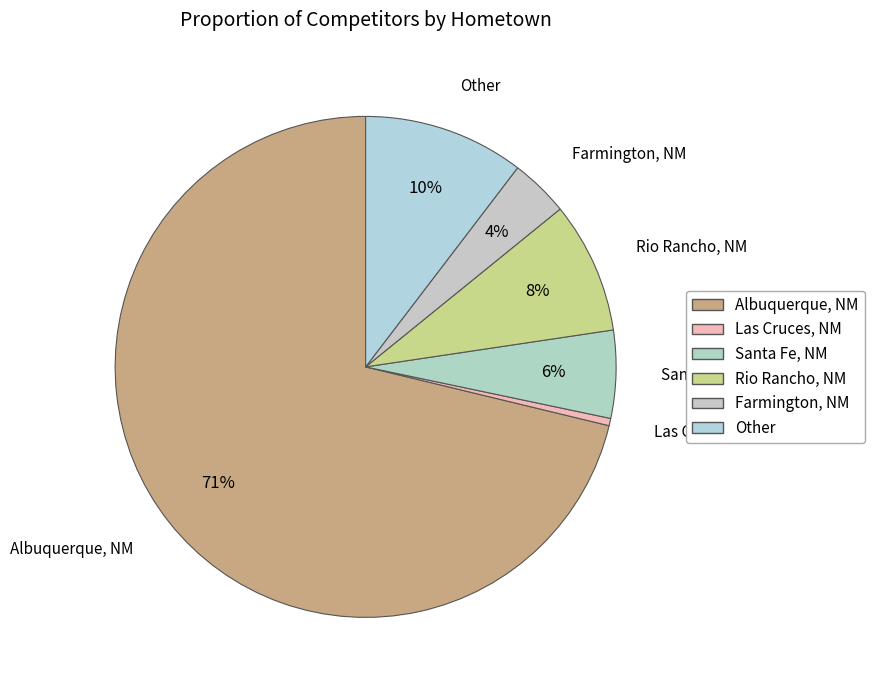

To the nearest percent, what is the difference between the largest and smallest slice percentages?

71%